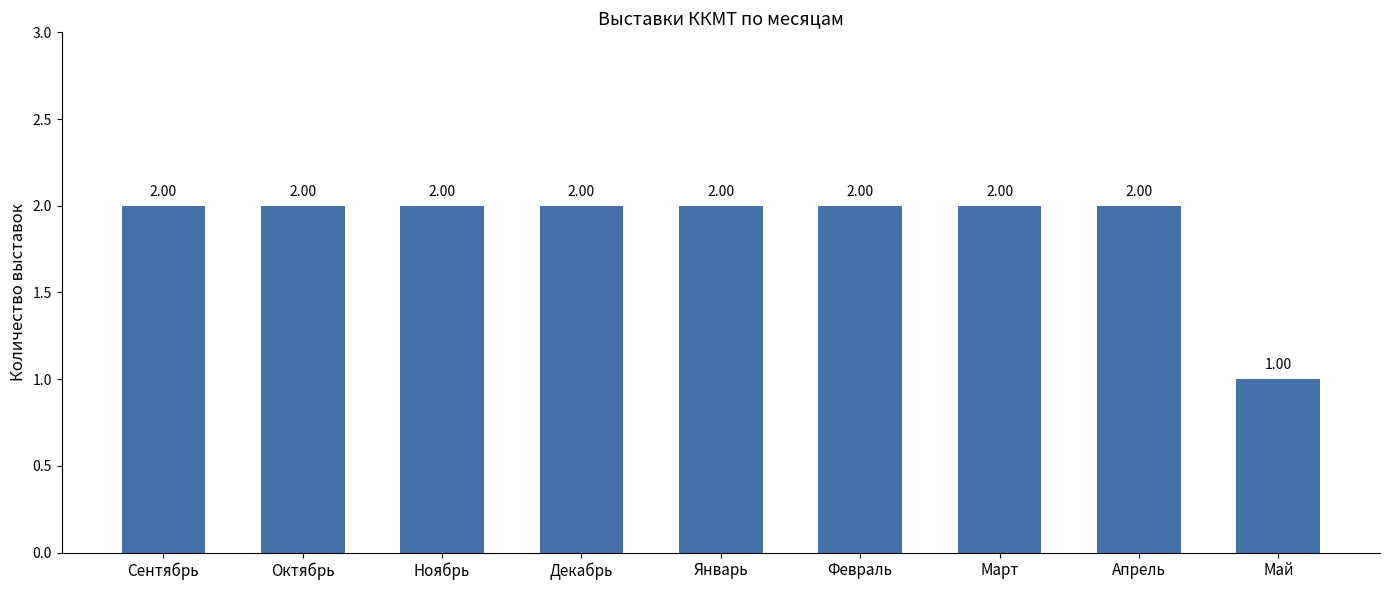

What is the sum of all values?

17